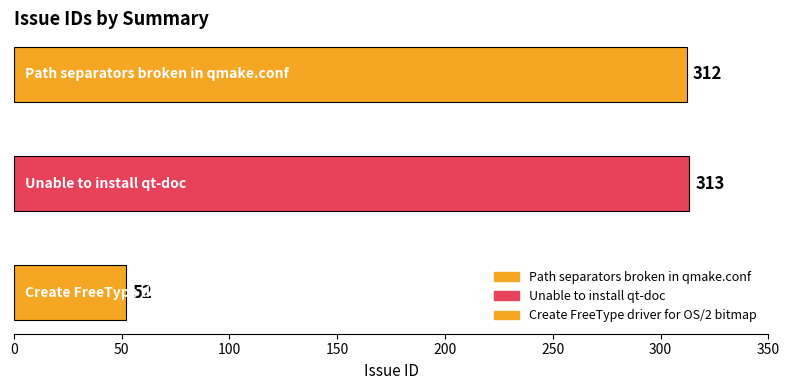

True or false: the data shows 110 at Path separators broken in qmake.conf.

False